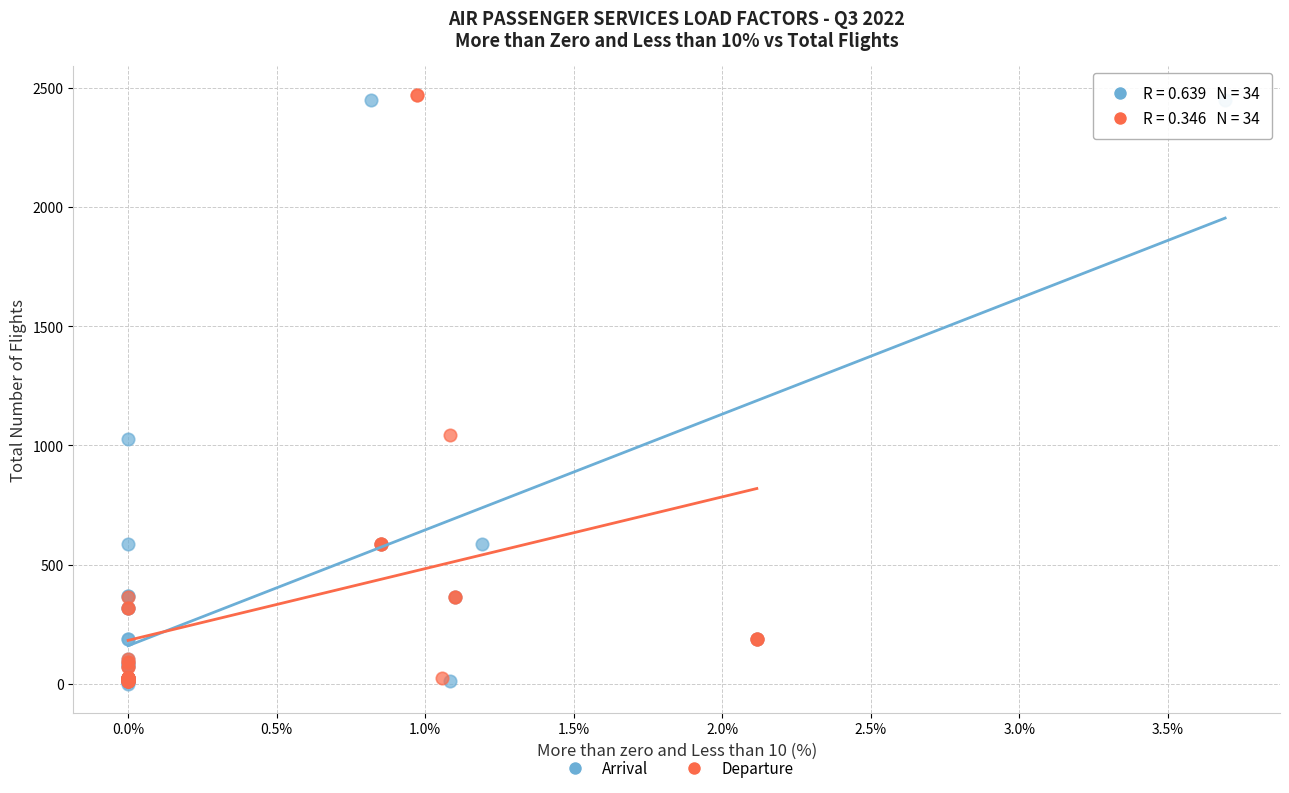

Which series has the largest Y range (max minus min)?

Departure